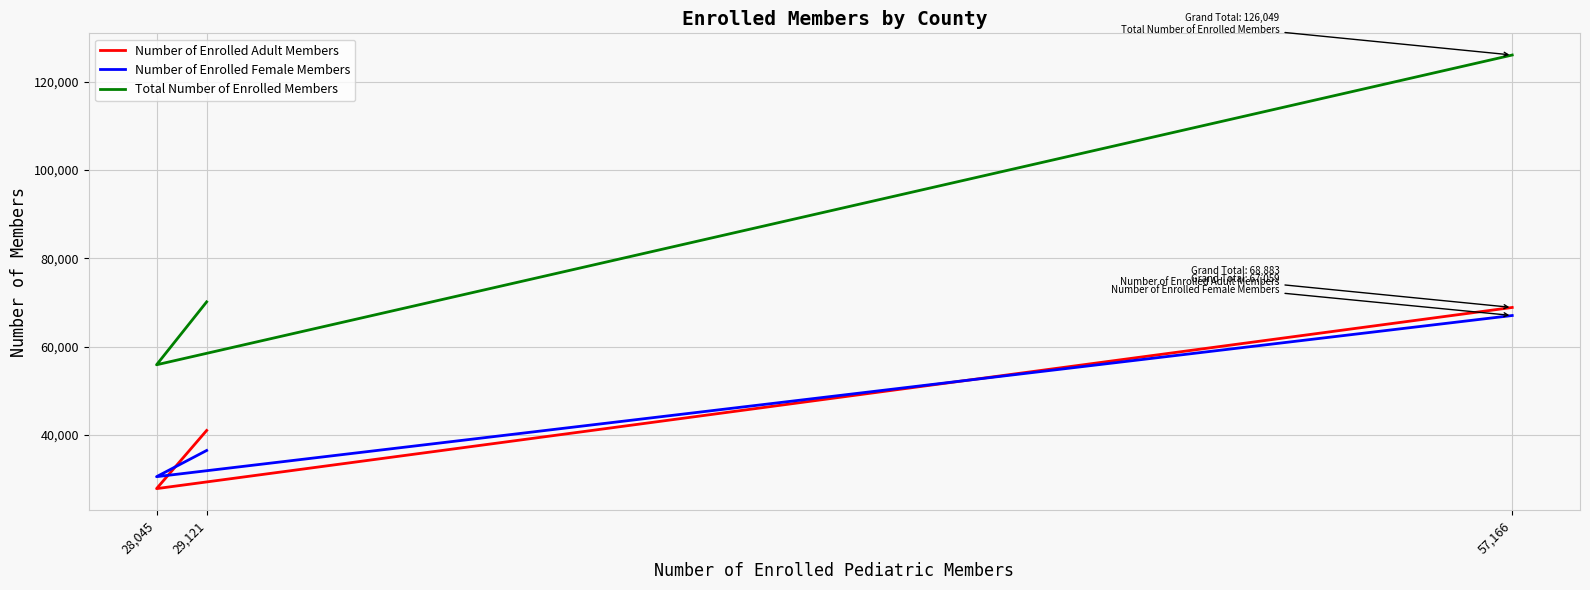

At which category does the chart reach its peak across all series?

57,166